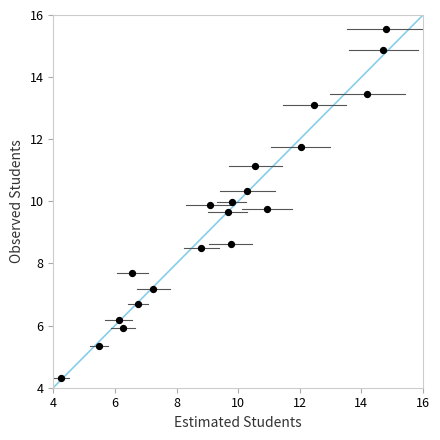

What is the range of X values (max minus min)?

10.5